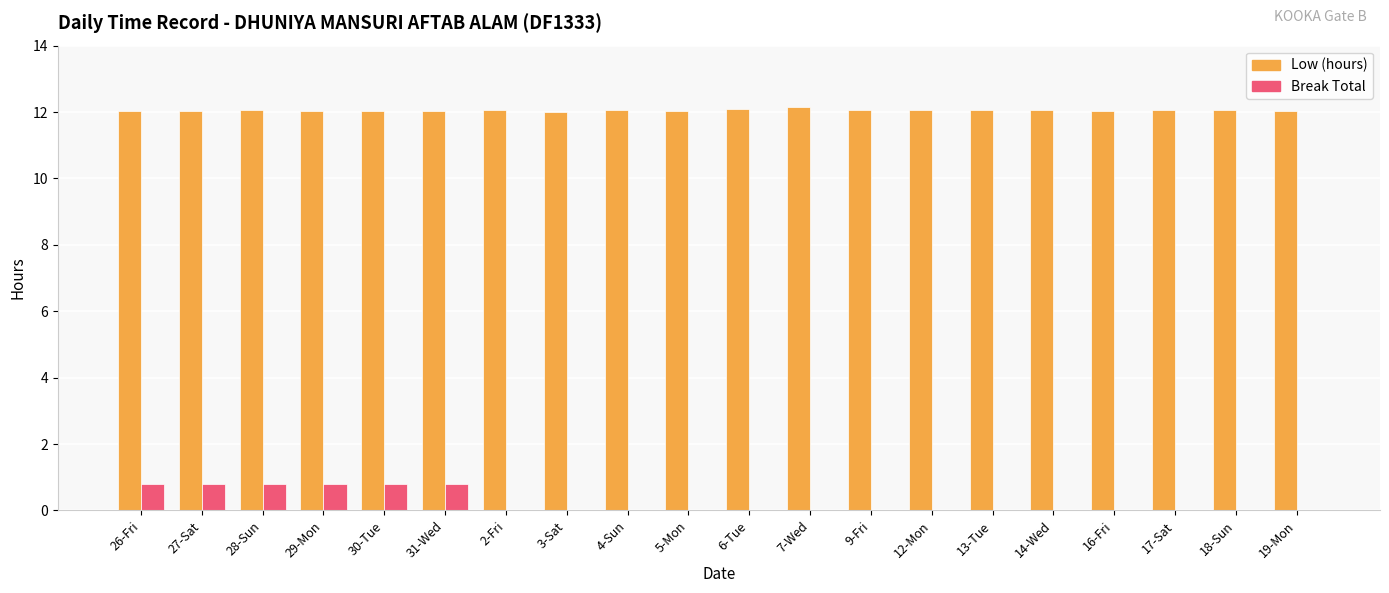

The Low (hours) series shows 12.0 at 5-Mon. True or false?

True